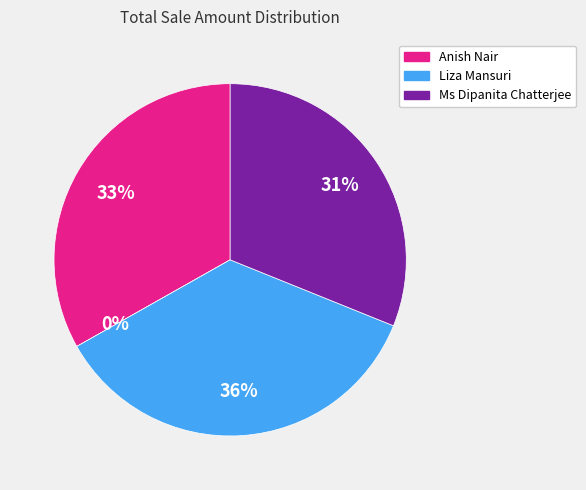

How many segments does this pie chart have?

4